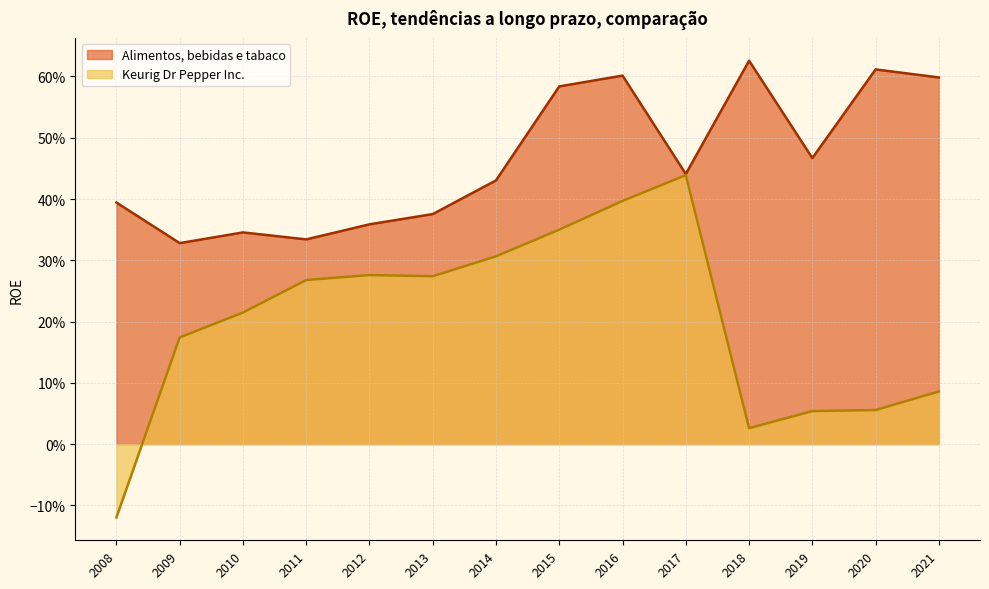

Reading left to right, what are all the values shown in this chart?

Keurig Dr Pepper Inc.: 2021=0.1	2020=0.1	2019=0.1	2018=0.0	2017=0.4	2016=0.4	2015=0.3	2014=0.3	2013=0.3	2012=0.3	2011=0.3	2010=0.2	2009=0.2	2008=-0.1
Alimentos, bebidas e tabaco: 2021=0.6	2020=0.6	2019=0.5	2018=0.6	2017=0.4	2016=0.6	2015=0.6	2014=0.4	2013=0.4	2012=0.4	2011=0.3	2010=0.3	2009=0.3	2008=0.4